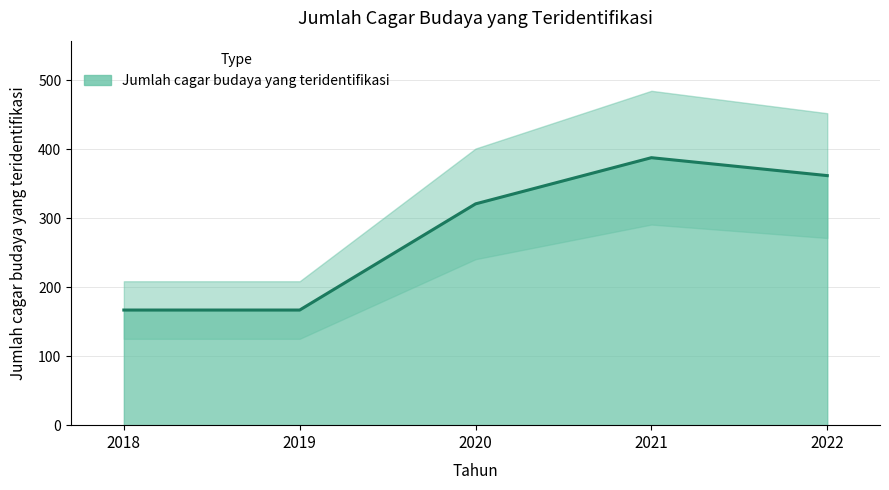

What is the value of the 5th point from the left?

362